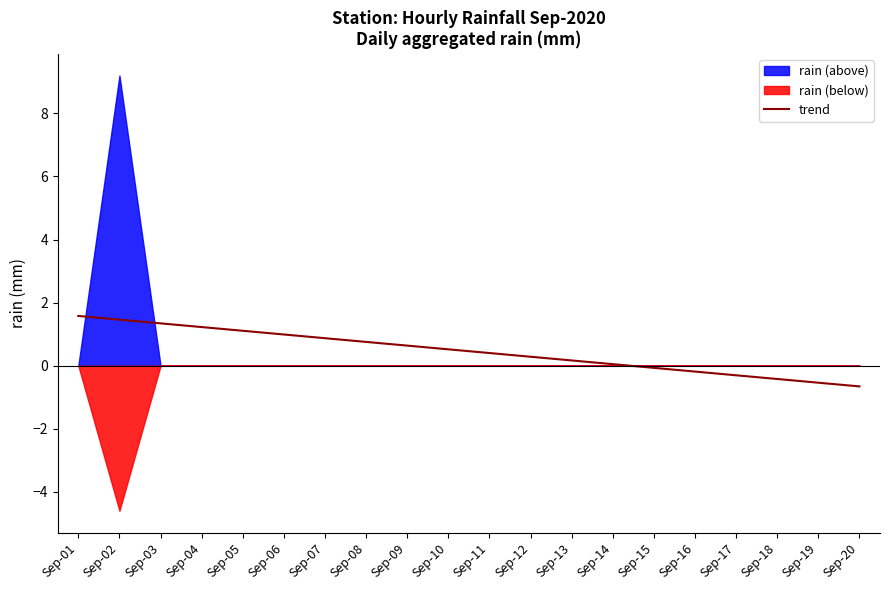

True or false: the data has more than 0 interior local peaks.

False